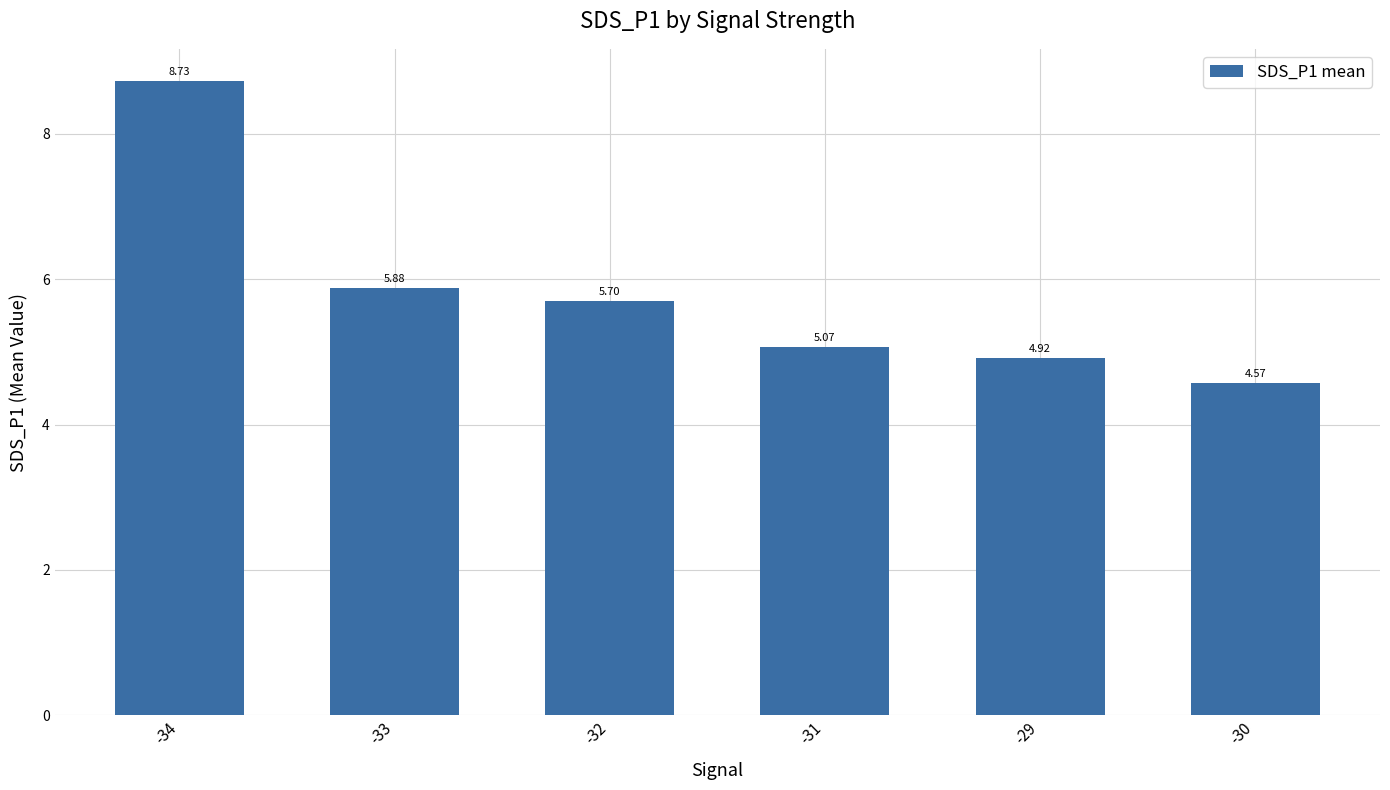

Does the chart contain any negative values?

No